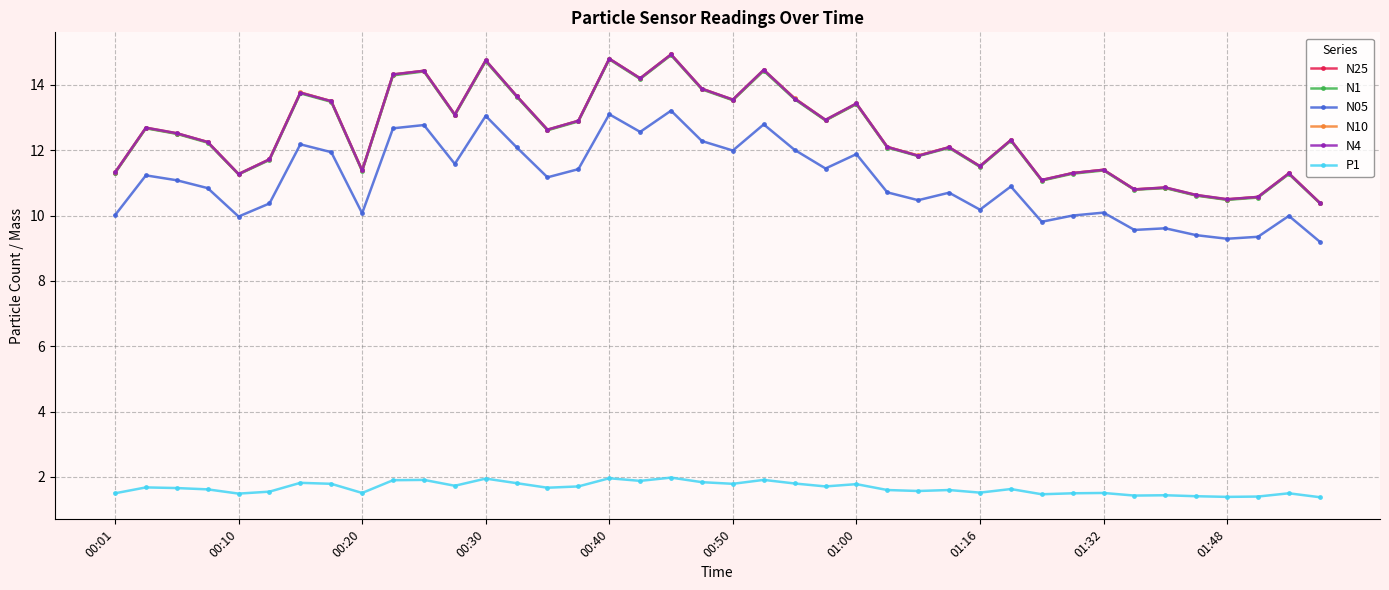

True or false: N05 and N10 cross at least once.

False